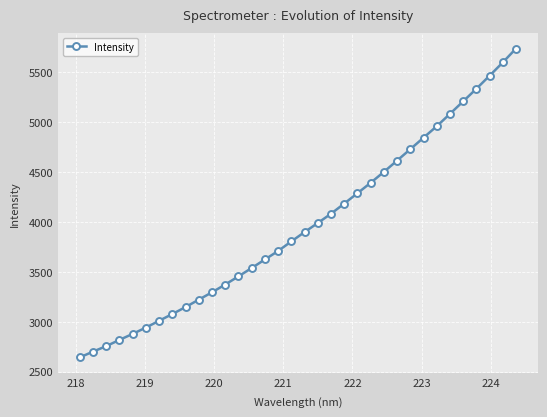

What is the sum of all values?

134906.0